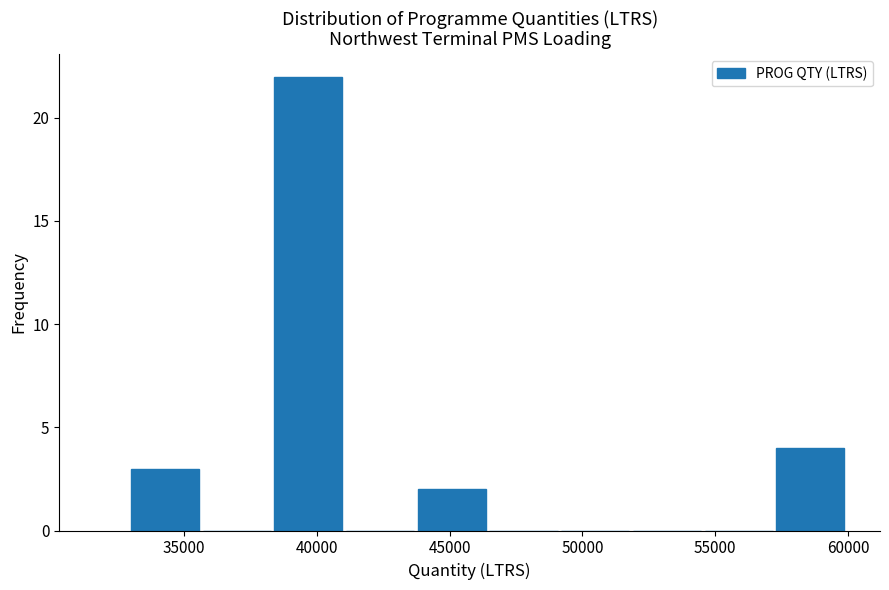

How tall is the bar that spans 38400 to 41100 on the x-axis? Neither the bar edges nor the heights are printed on the chart, so give them approximately, as read against the axes.

22